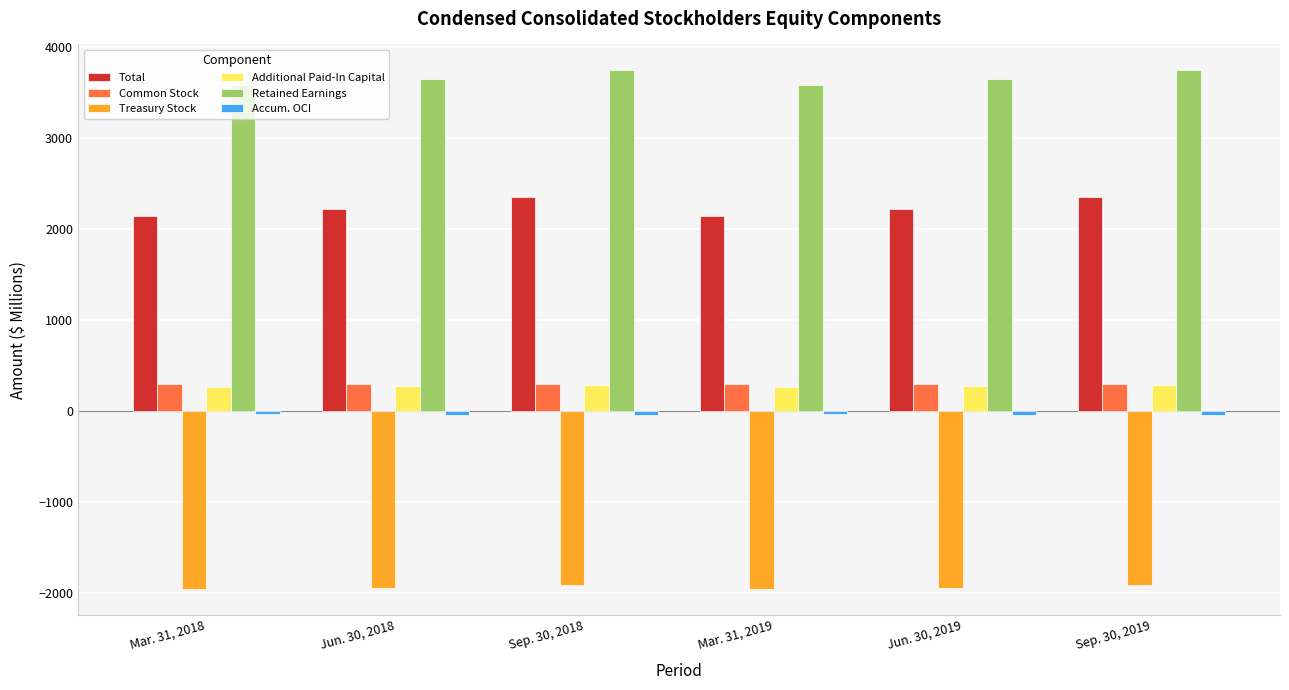

At which label does Retained Earnings first exceed 3650?

Jun. 30, 2018